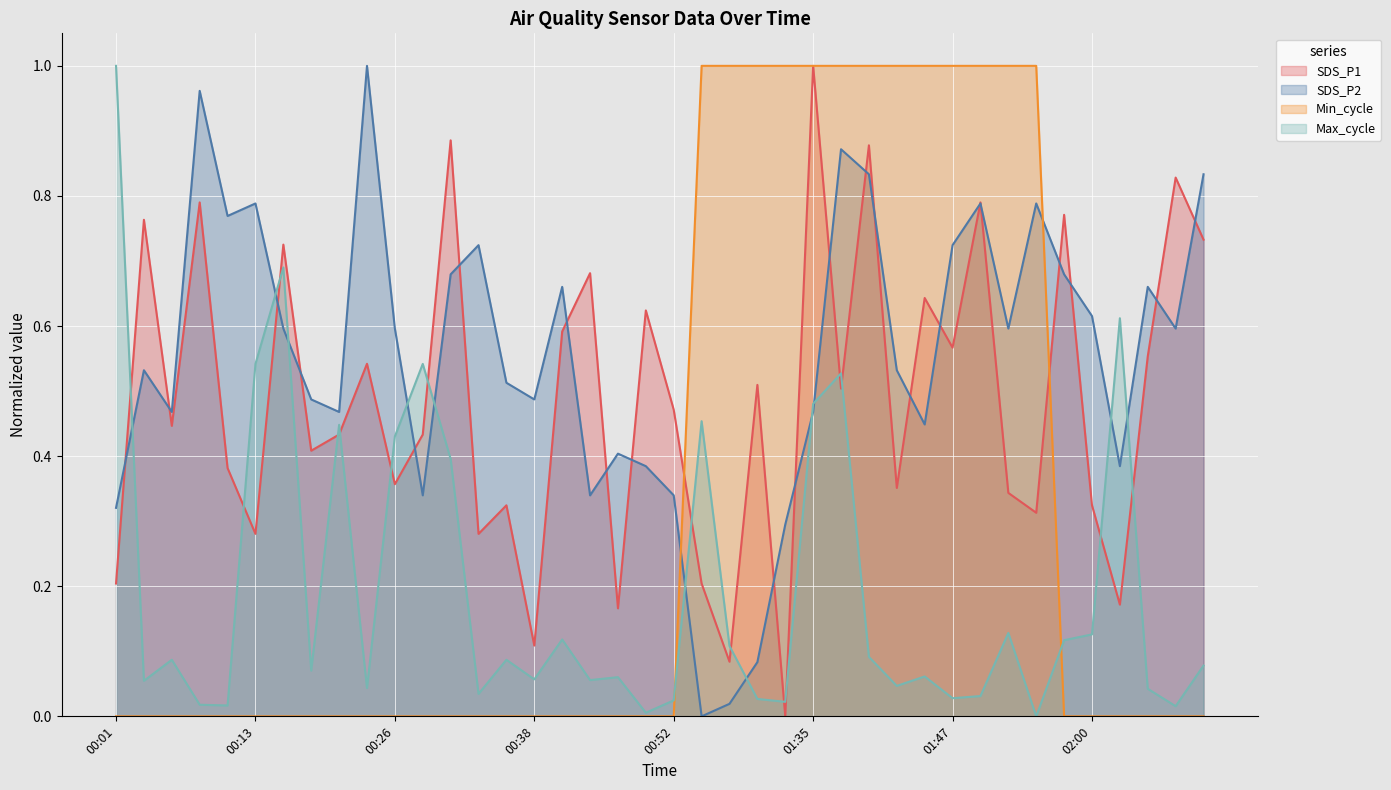

Rank the categories by Max_cycle value from highest to lowest.

00:01, 00:16, 02:03, 00:13, 00:28, 01:38, 01:35, 01:25, 00:21, 00:26, 00:31, 01:53, 02:00, 00:41, 01:58, 01:28, 01:40, 00:06, 00:36, 02:10, 00:18, 01:45, 00:46, 00:38, 00:43, 00:03, 01:42, 00:23, 02:05, 00:33, 01:50, 01:47, 01:30, 00:52, 01:33, 00:08, 00:11, 02:08, 00:49, 01:55